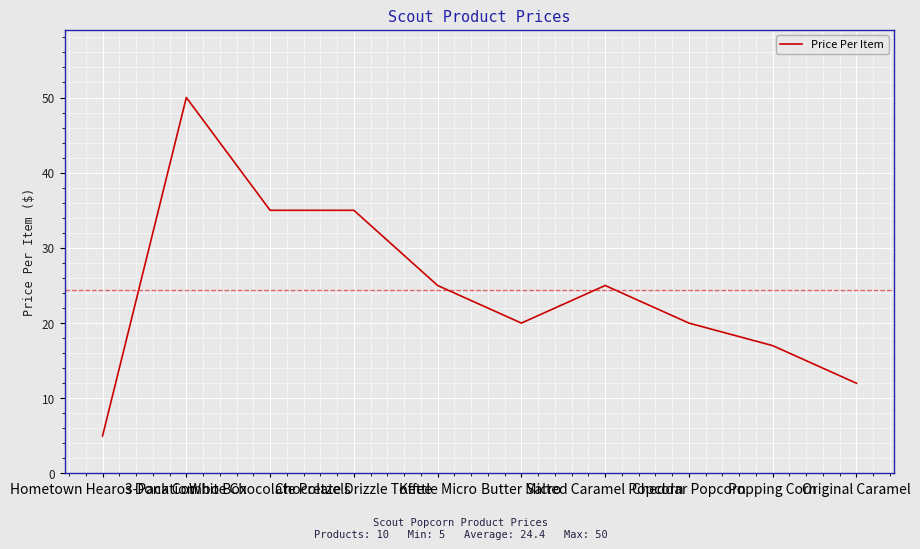

What is the change in value from White Chocolate Pretzels to Cheddar Popcorn?

-15